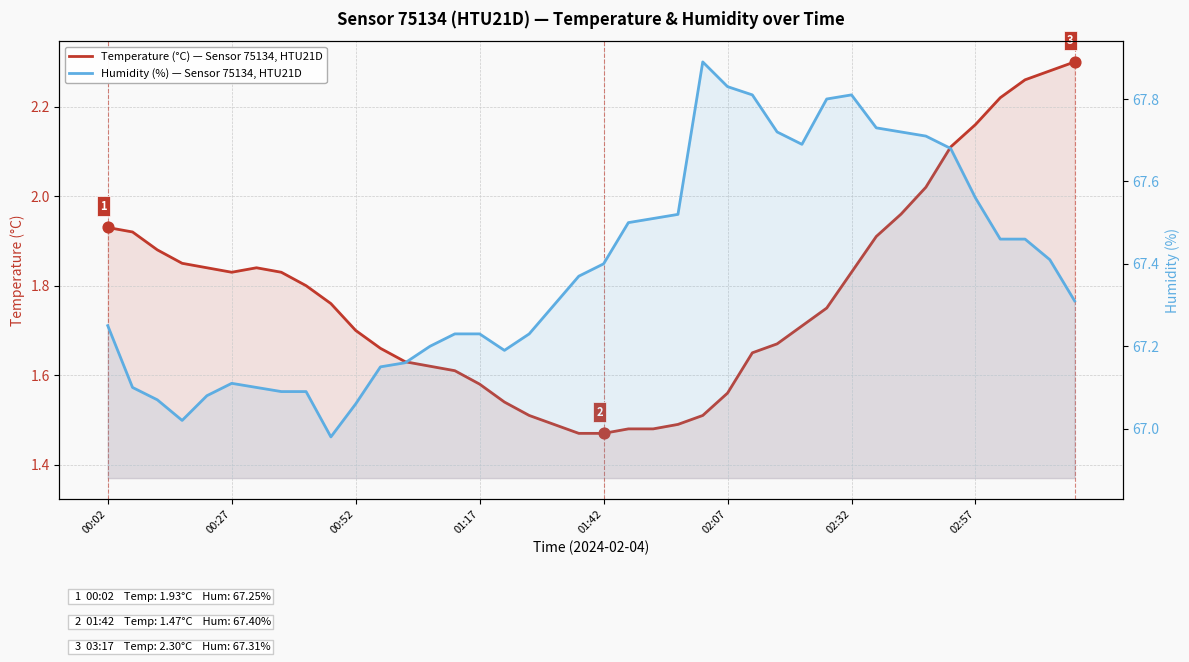

What are all the series names shown in the legend?

Temperature (°C), Humidity (%)